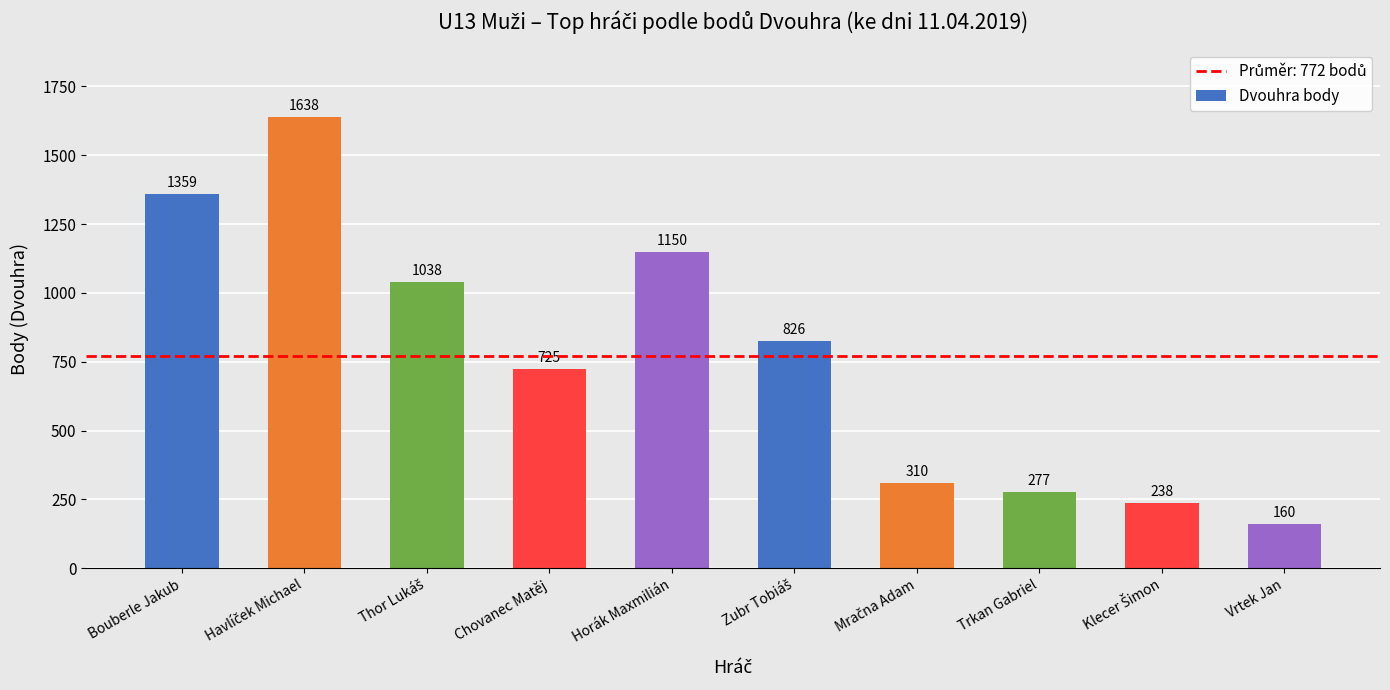

Where does the data first go above 826?

Bouberle Jakub